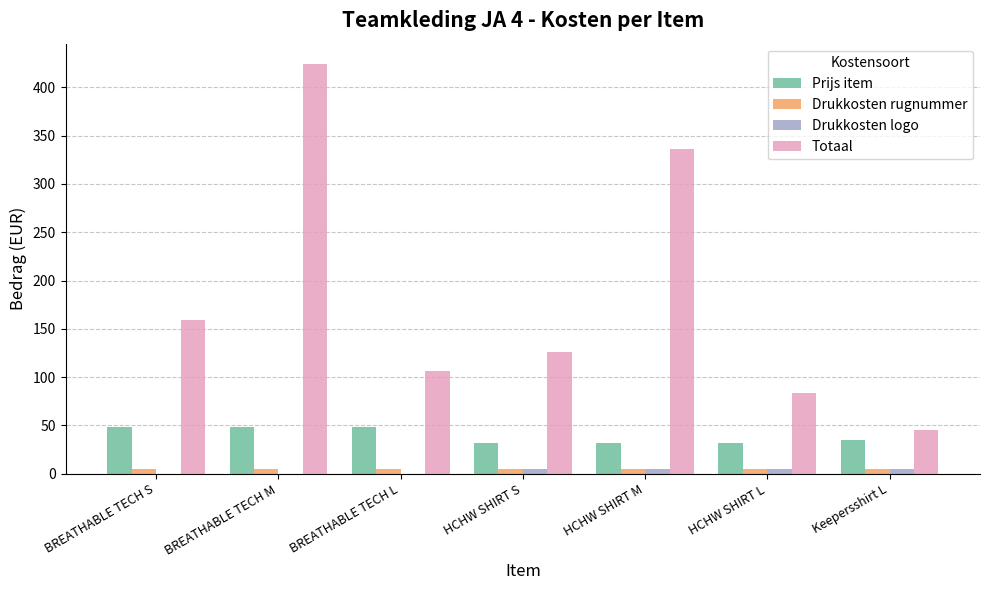

Are the bars horizontal?

No